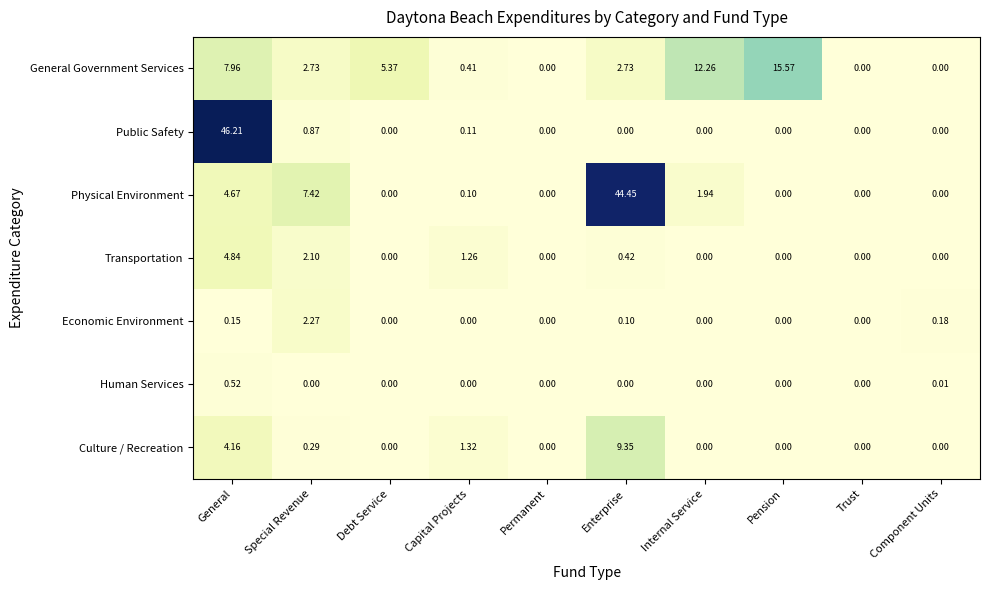

Where is General Government Services nearest to the value 7?

General